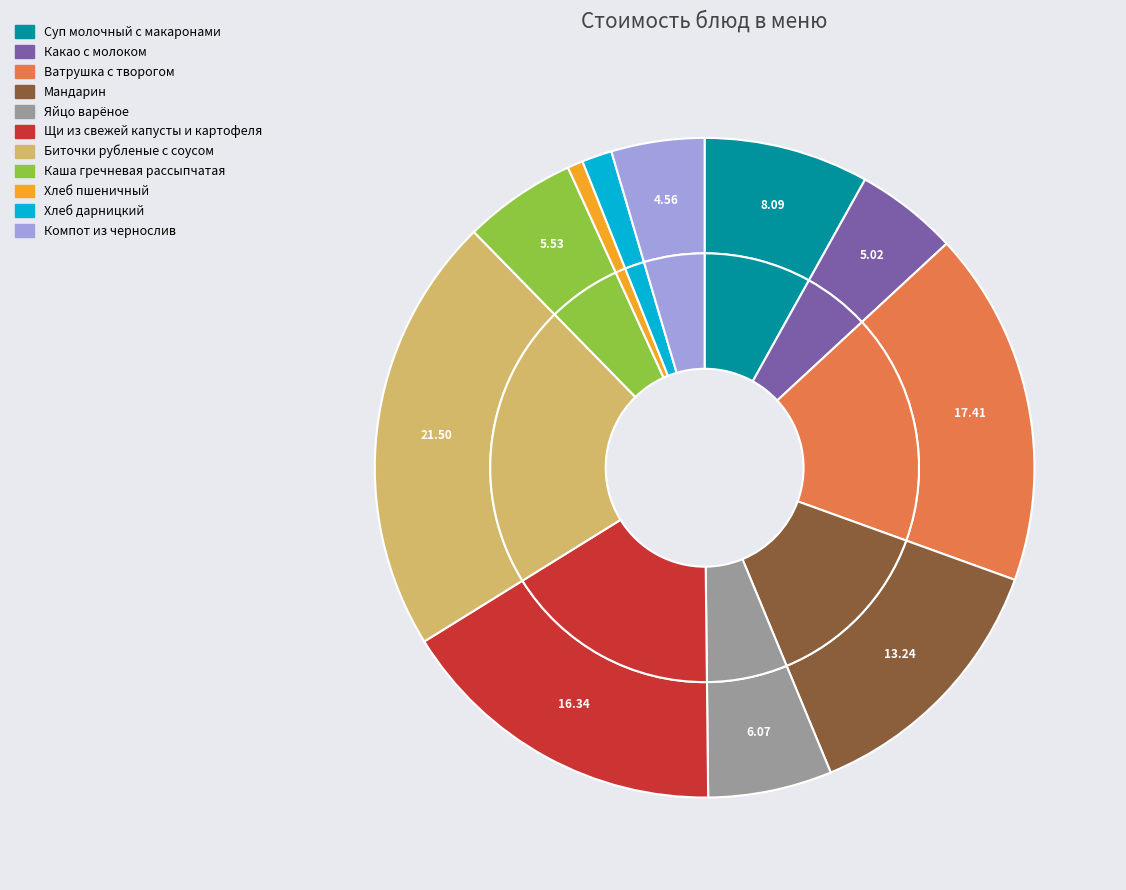

Does any single category account for the majority?

No